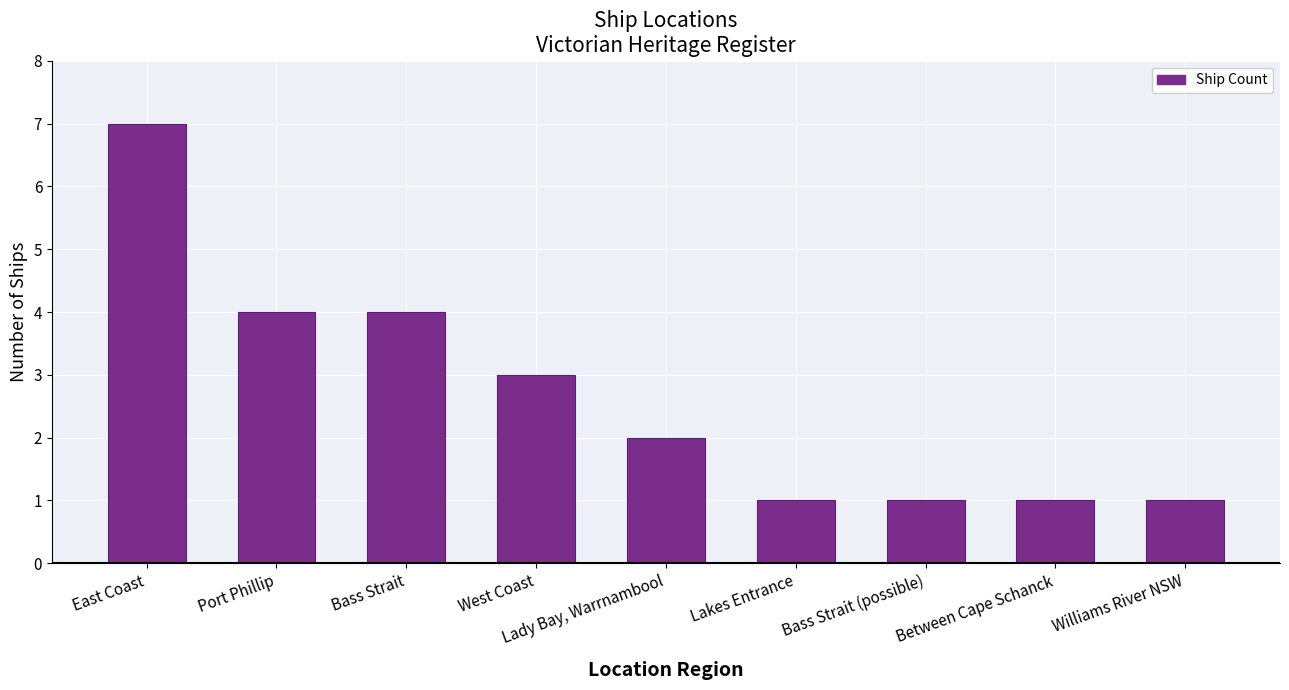

Count the number of data series in this chart.

1